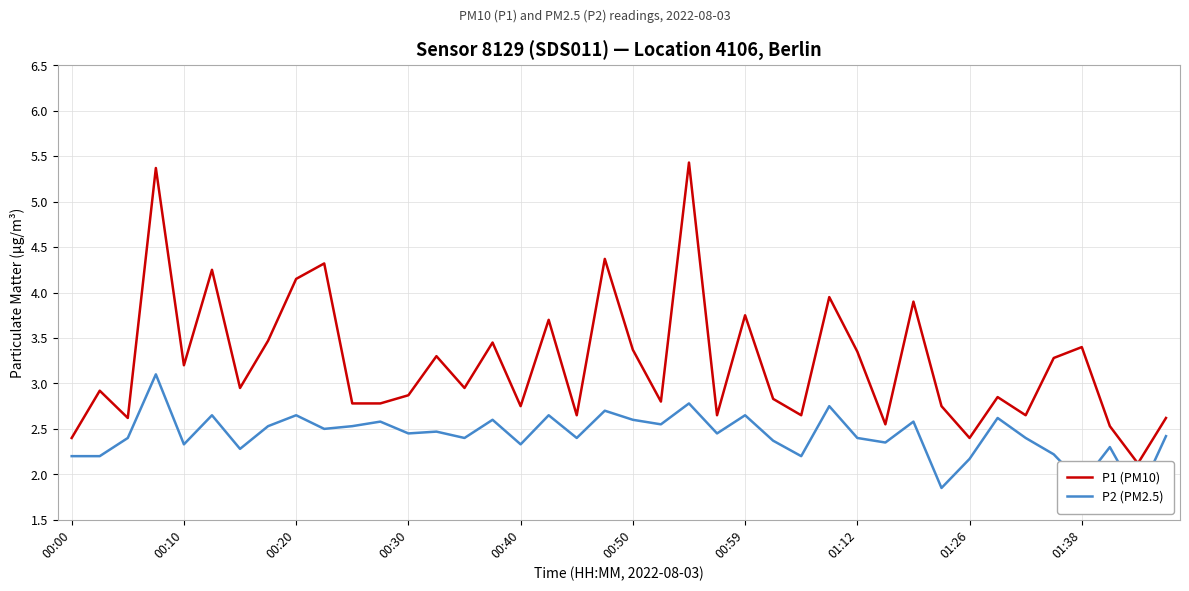

What position from the right is 29?

11